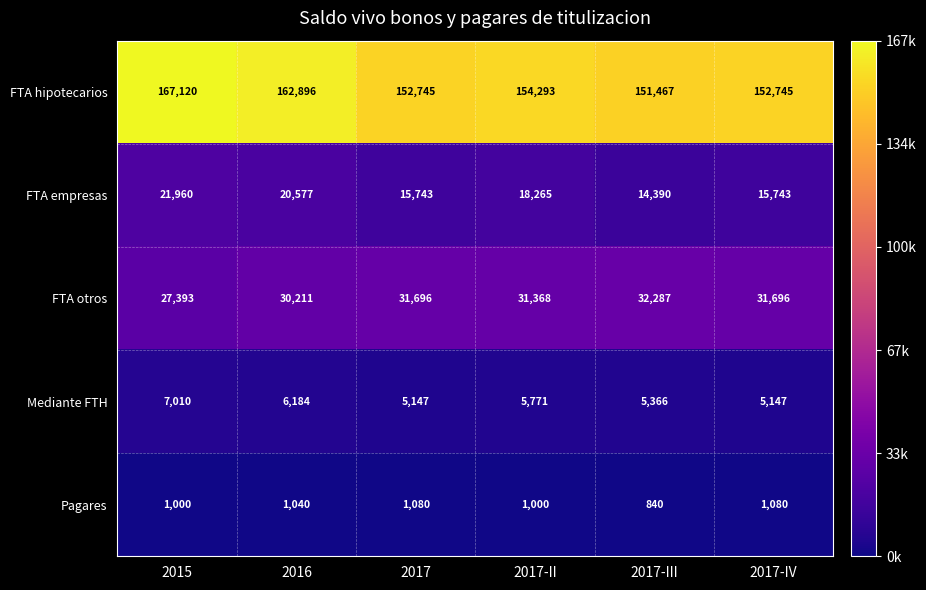

Between 2015 and 2017-IV, which series saw the biggest shift?

FTA hipotecarios